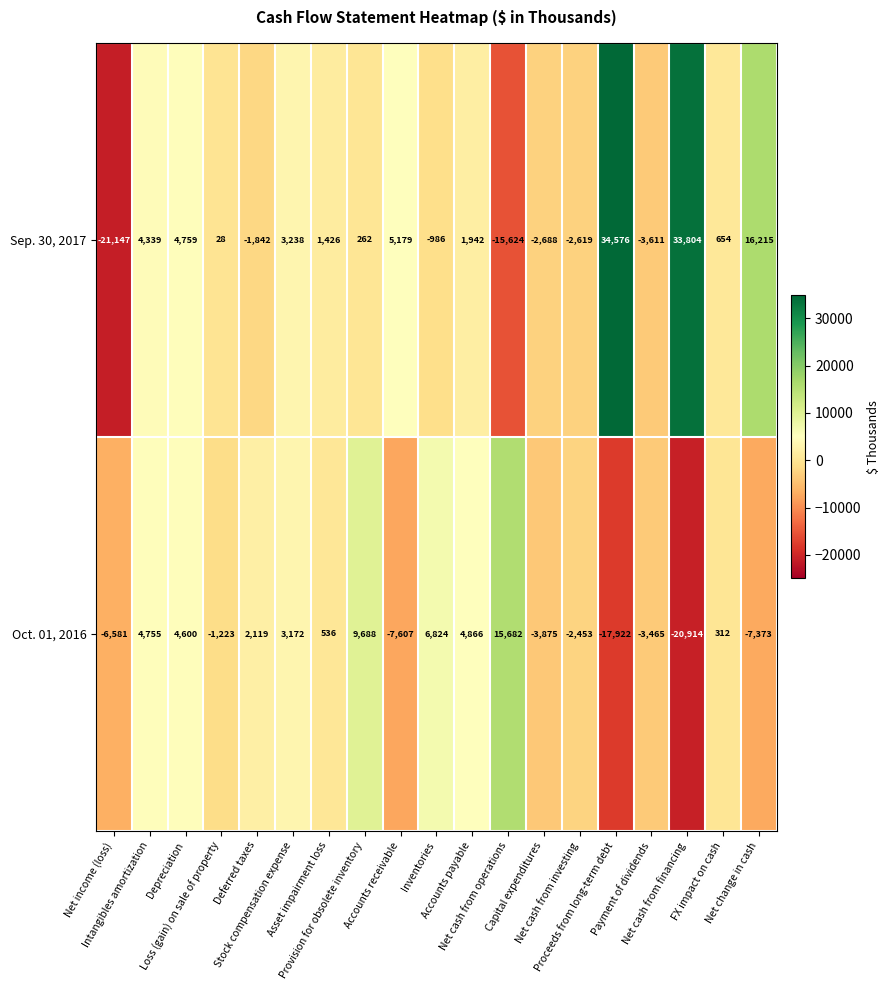

What is the sum of all Oct. 01, 2016 values?

-18859